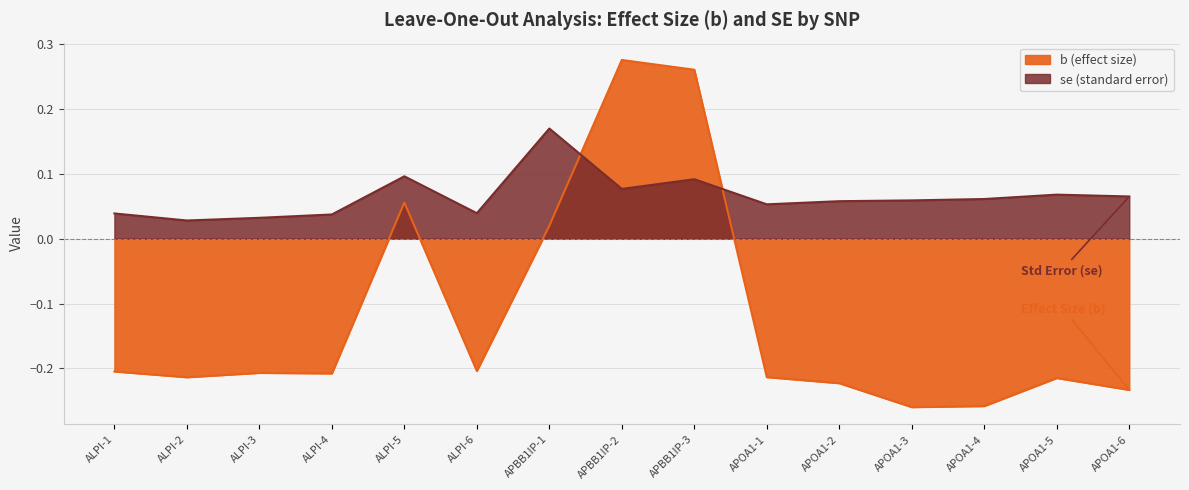

True or false: se has more than 0 interior local peaks.

True